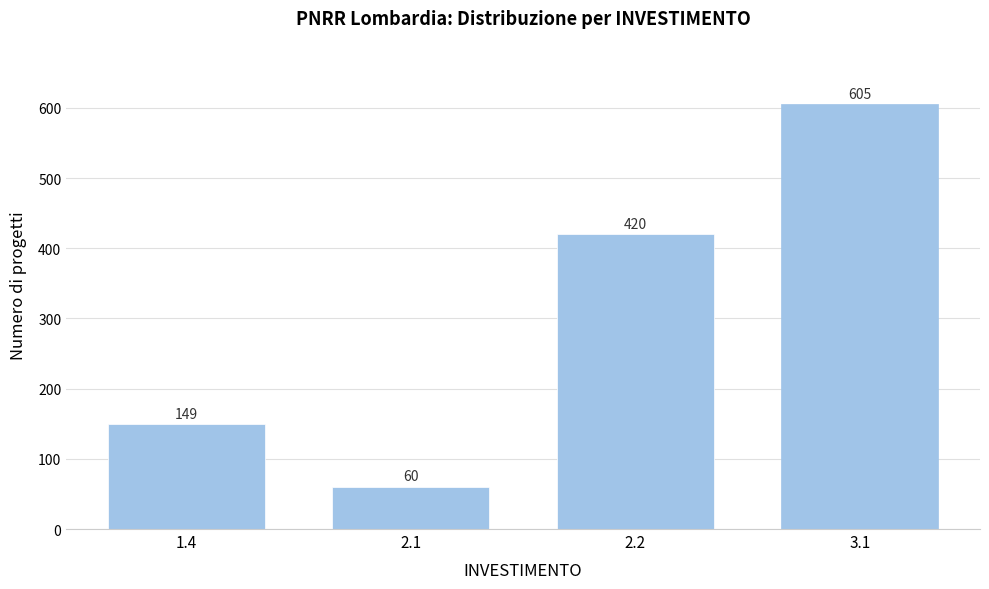

Reading right to left, transcribe all the data shown in this chart.

605	420	60	149